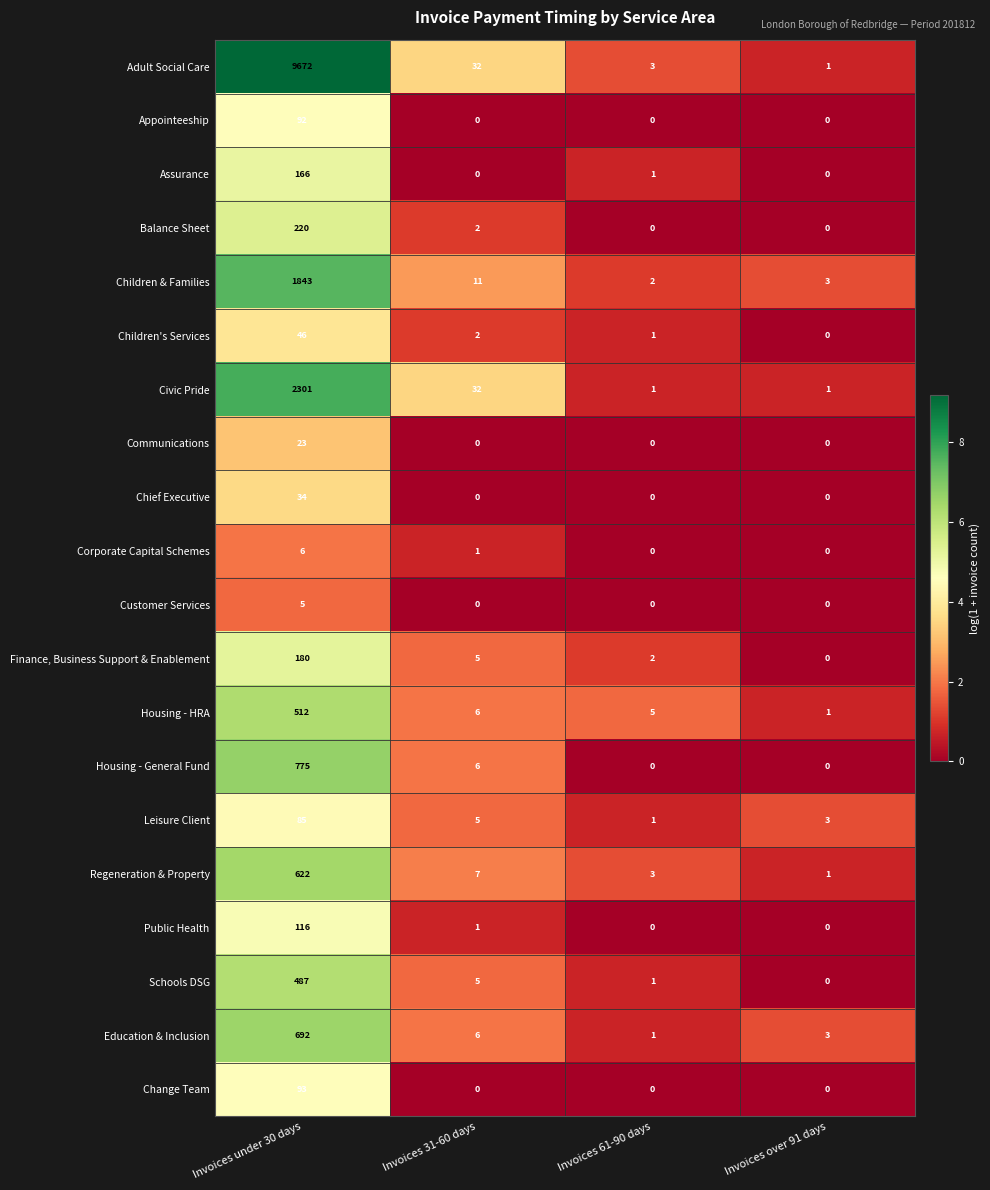

What value does the Education & Inclusion series have at Invoices under 30 days?

692